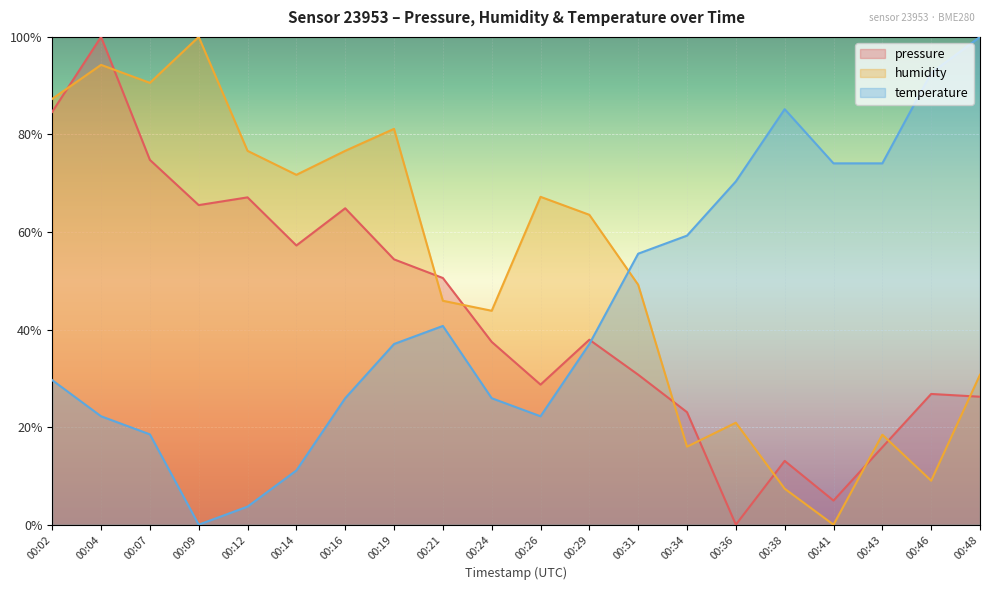

How many data points in temperature are above 37?

11